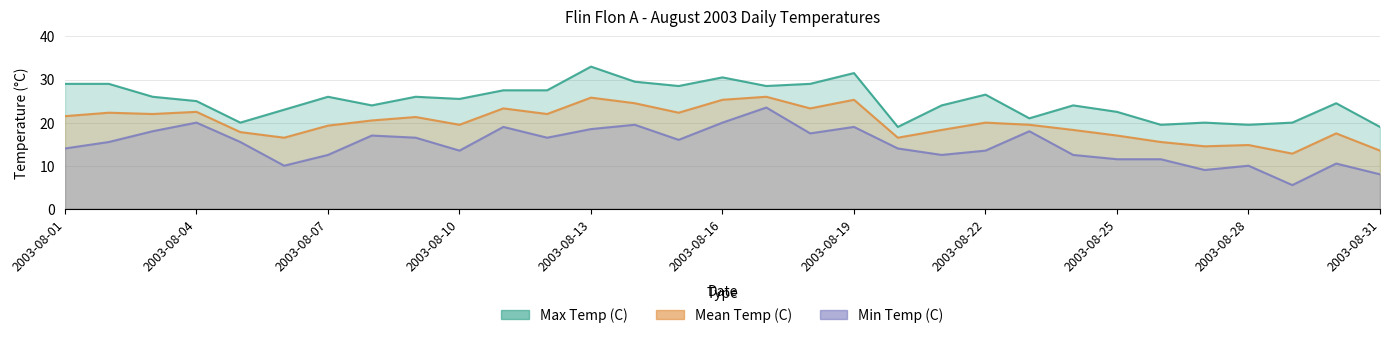

Reading left to right, list all the values displayed in this chart.

Max Temp (C): 2003-08-01=29.0	2003-08-02=29.0	2003-08-03=26.0	2003-08-04=25.0	2003-08-05=20.0	2003-08-06=23.0	2003-08-07=26.0	2003-08-08=24.0	2003-08-09=26.0	2003-08-10=25.5	2003-08-11=27.5	2003-08-12=27.5	2003-08-13=33.0	2003-08-14=29.5	2003-08-15=28.5	2003-08-16=30.5	2003-08-17=28.5	2003-08-18=29.0	2003-08-19=31.5	2003-08-20=19.0	2003-08-21=24.0	2003-08-22=26.5	2003-08-23=21.0	2003-08-24=24.0	2003-08-25=22.5	2003-08-26=19.5	2003-08-27=20.0	2003-08-28=19.5	2003-08-29=20.0	2003-08-30=24.5	2003-08-31=19.0
Mean Temp (C): 2003-08-01=21.5	2003-08-02=22.3	2003-08-03=22.0	2003-08-04=22.5	2003-08-05=17.8	2003-08-06=16.5	2003-08-07=19.3	2003-08-08=20.5	2003-08-09=21.3	2003-08-10=19.5	2003-08-11=23.3	2003-08-12=22.0	2003-08-13=25.8	2003-08-14=24.5	2003-08-15=22.3	2003-08-16=25.3	2003-08-17=26.0	2003-08-18=23.3	2003-08-19=25.3	2003-08-20=16.5	2003-08-21=18.3	2003-08-22=20.0	2003-08-23=19.5	2003-08-24=18.3	2003-08-25=17.0	2003-08-26=15.5	2003-08-27=14.5	2003-08-28=14.8	2003-08-29=12.8	2003-08-30=17.5	2003-08-31=13.5
Min Temp (C): 2003-08-01=14.0	2003-08-02=15.5	2003-08-03=18.0	2003-08-04=20.0	2003-08-05=15.5	2003-08-06=10.0	2003-08-07=12.5	2003-08-08=17.0	2003-08-09=16.5	2003-08-10=13.5	2003-08-11=19.0	2003-08-12=16.5	2003-08-13=18.5	2003-08-14=19.5	2003-08-15=16.0	2003-08-16=20.0	2003-08-17=23.5	2003-08-18=17.5	2003-08-19=19.0	2003-08-20=14.0	2003-08-21=12.5	2003-08-22=13.5	2003-08-23=18.0	2003-08-24=12.5	2003-08-25=11.5	2003-08-26=11.5	2003-08-27=9.0	2003-08-28=10.0	2003-08-29=5.5	2003-08-30=10.5	2003-08-31=8.0